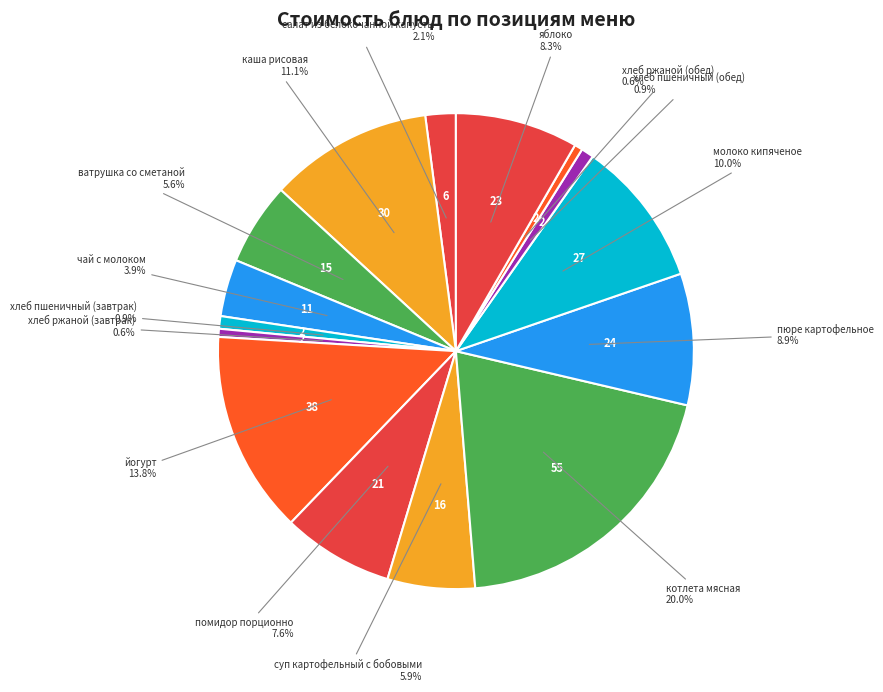

To the nearest percent, what is the average slice percentage?

7%